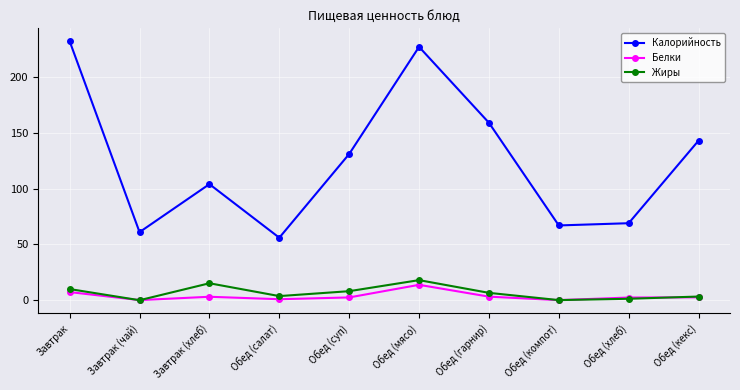

Which series has the largest total across all categories?

Калорийность